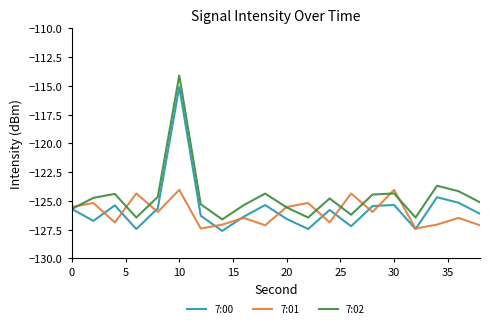

List the series in order of their peak value, highest first.

7:02, 7:00, 7:01